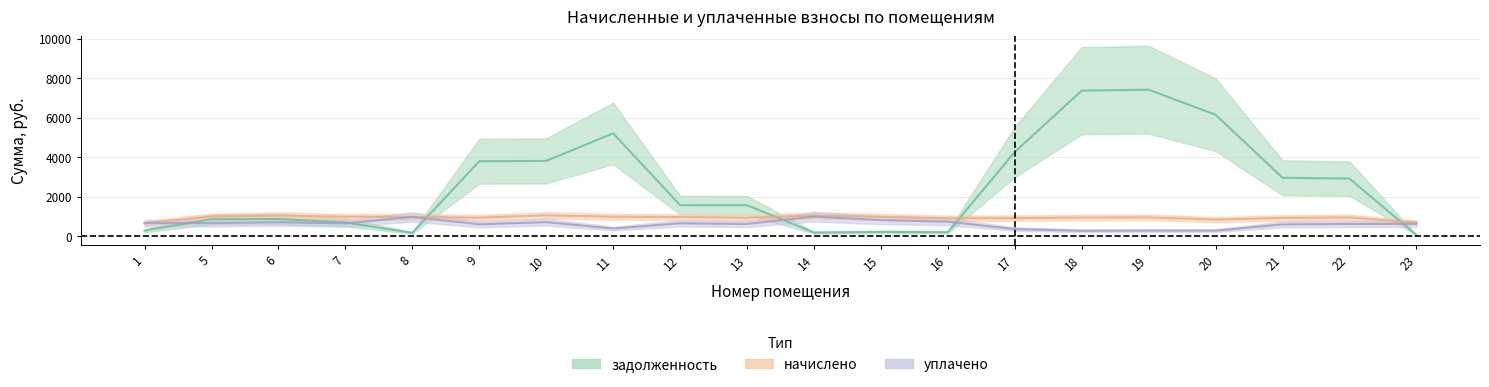

List the series in order of their peak value, highest first.

задолженность, начислено, уплачено